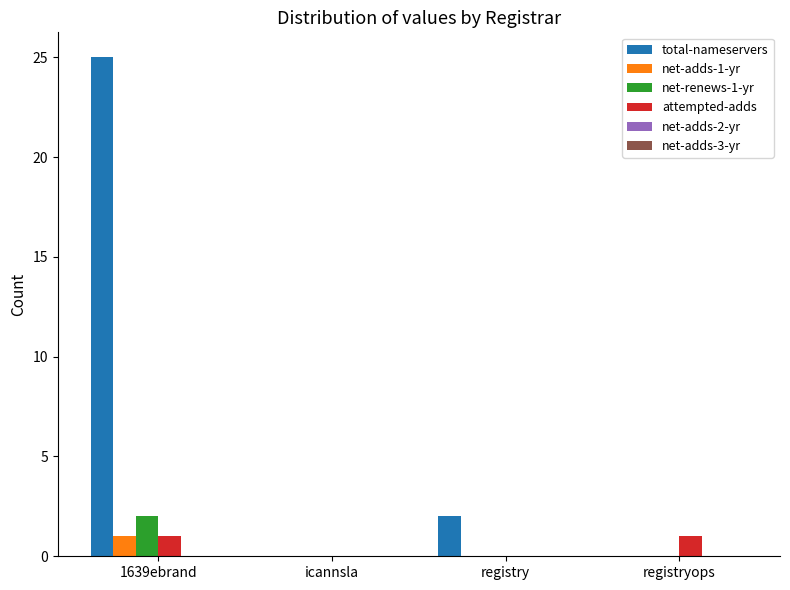

Is the value of total-nameservers at icannsla greater than the value of attempted-adds at registryops?

No